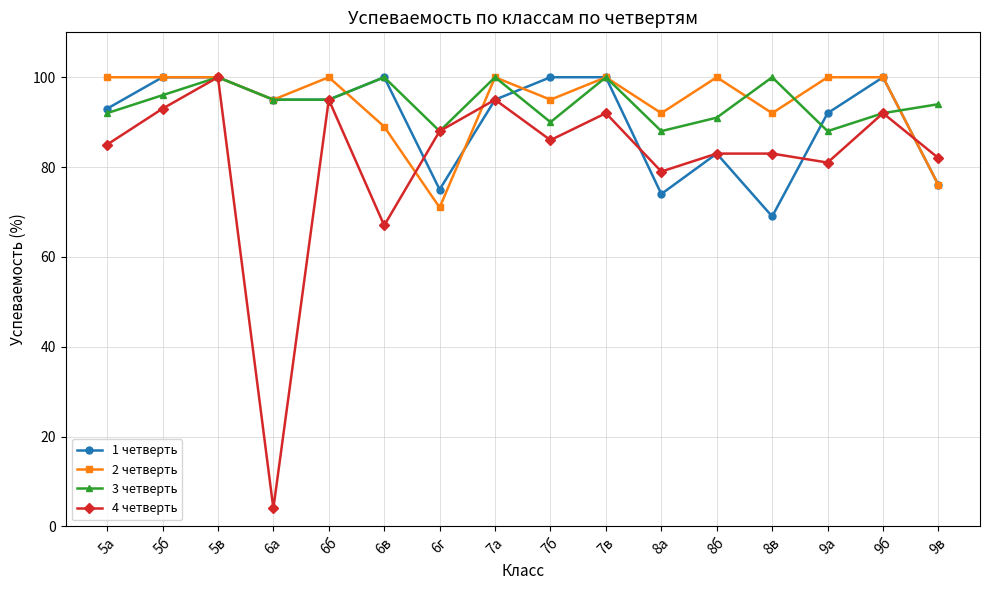

True or false: 3 четверть has more than 2 points higher than both neighbors.

True